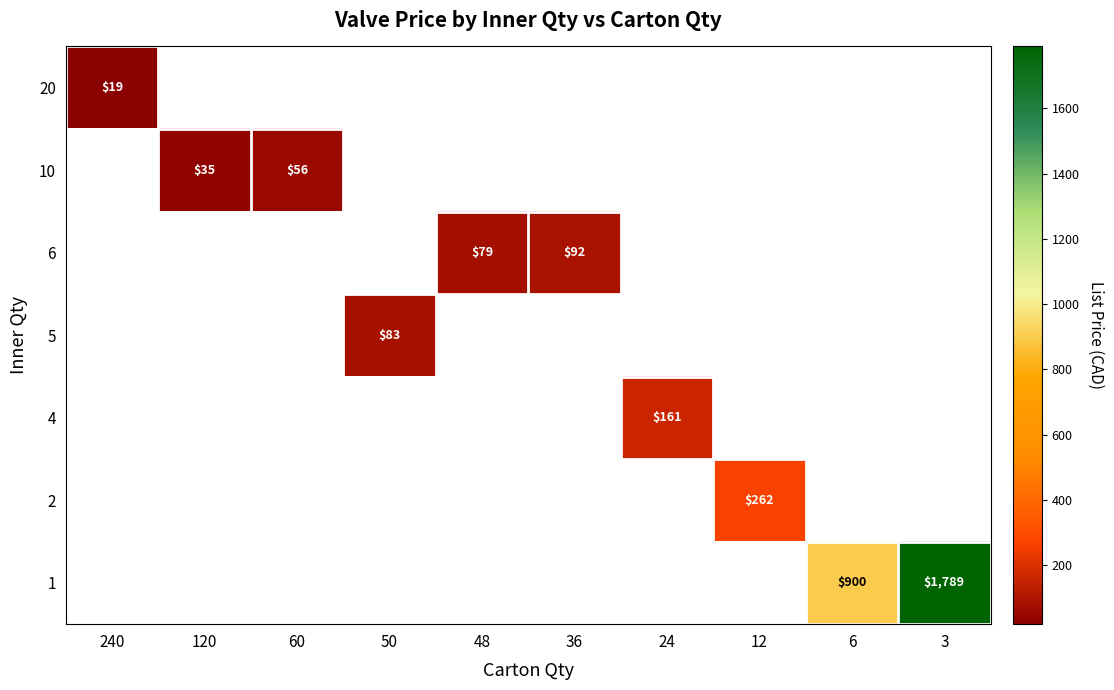

Is the value of 4 at 50 greater than the value of 10 at 6?

No